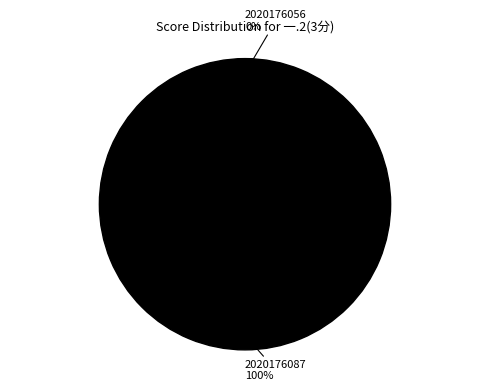

Do 2020176056 and 2020176087 together represent more than half of the pie?

Yes